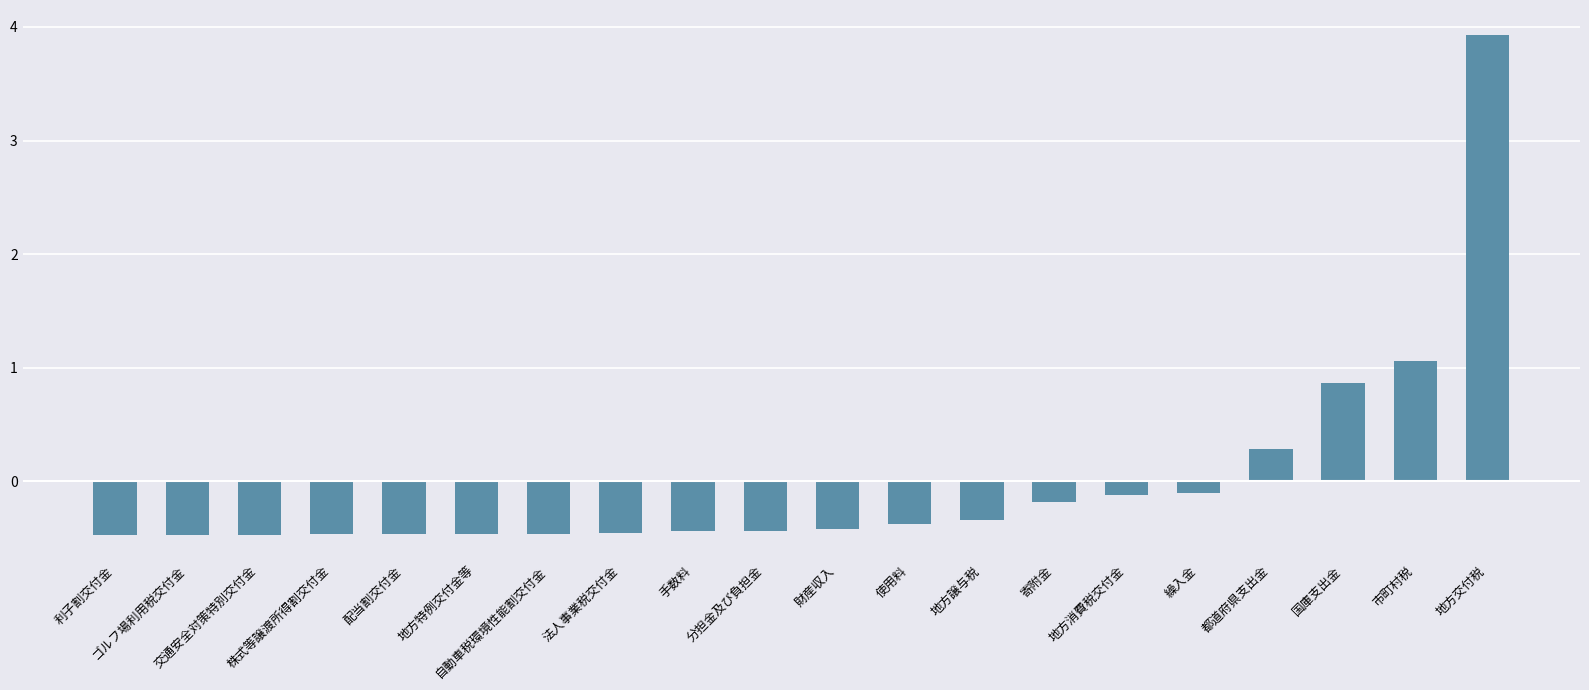

Count the number of data series in this chart.

1